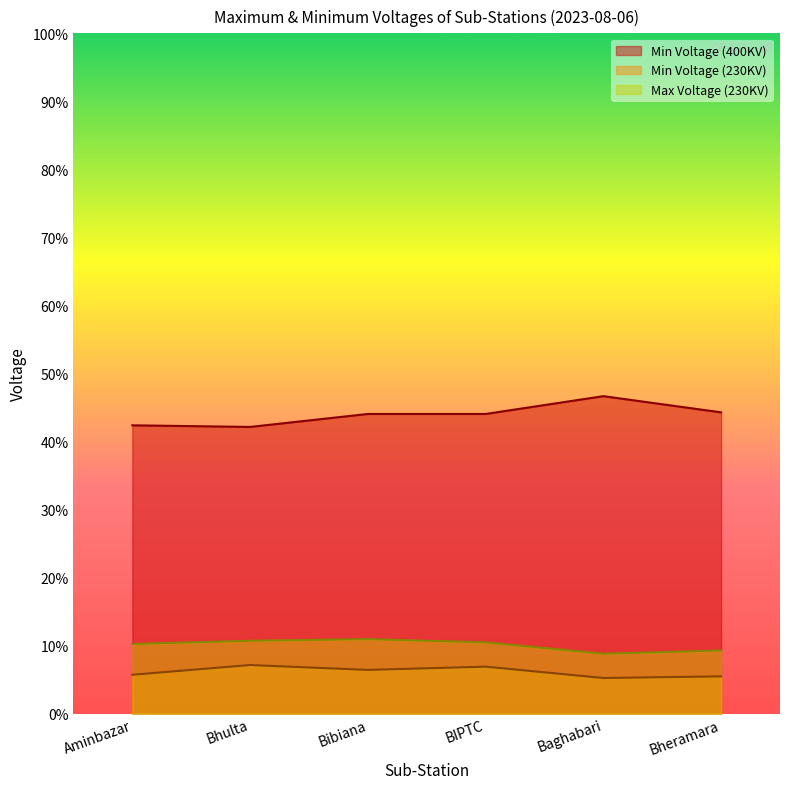

What is the label of the 5th point from the right?

Bhulta